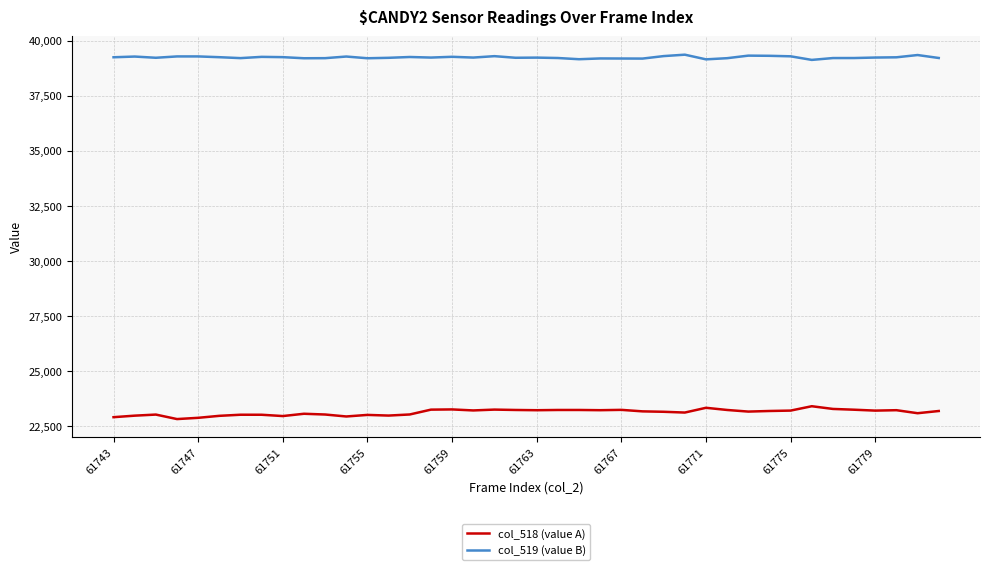

What is the minimum value shown in the chart?

22829